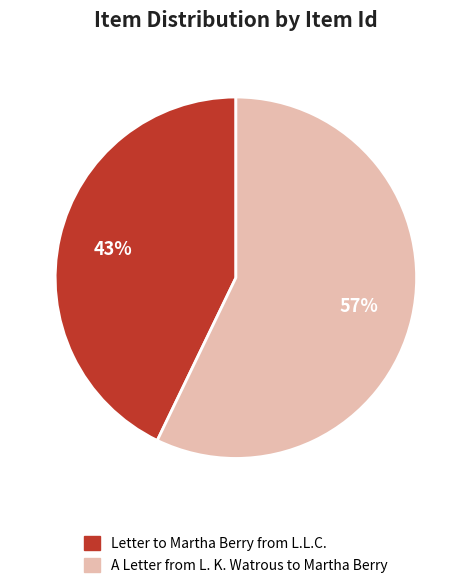

Rank the categories by value from highest to lowest.

A Letter from L. K. Watrous to Martha Berry, Letter to Martha Berry from L.L.C.